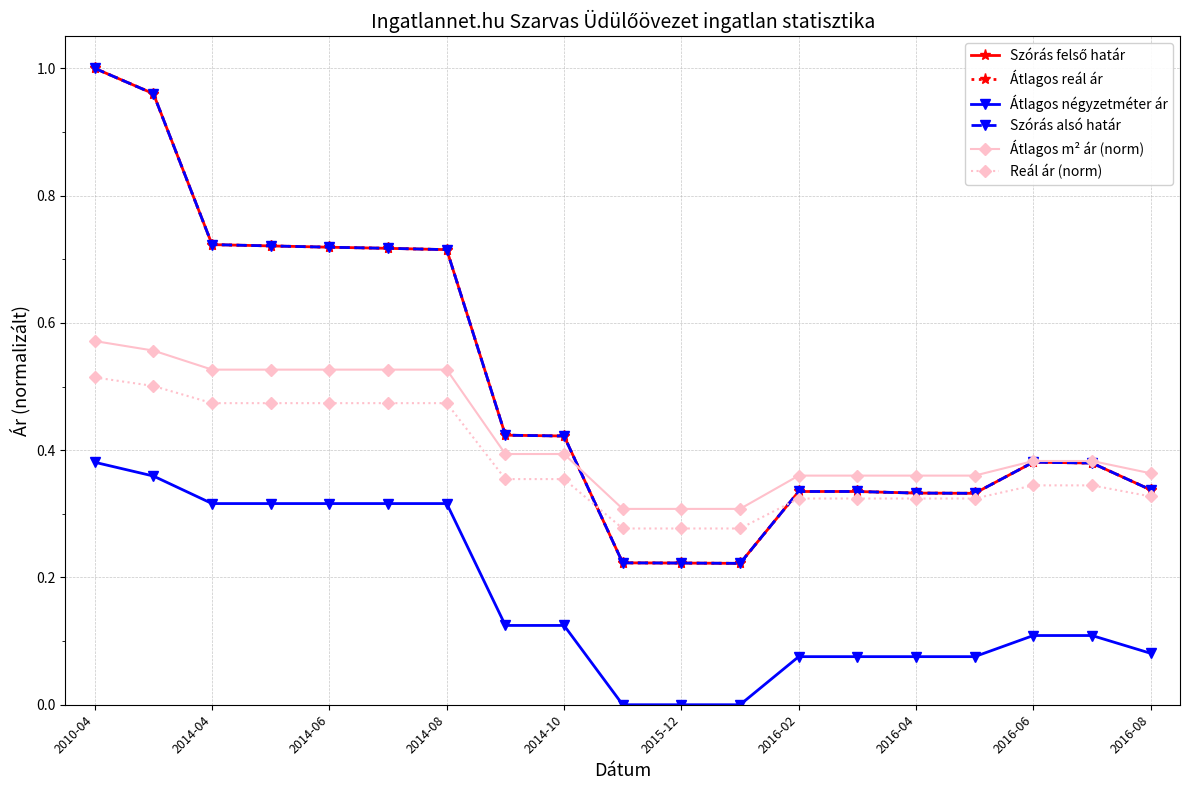

Which category has the lowest value in the Szórás alsó határ series?

11